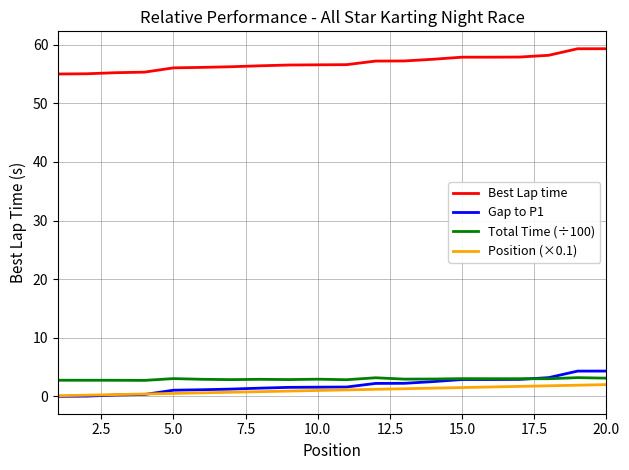

True or false: Best Lap time and Total Time (÷100) cross at least once.

False